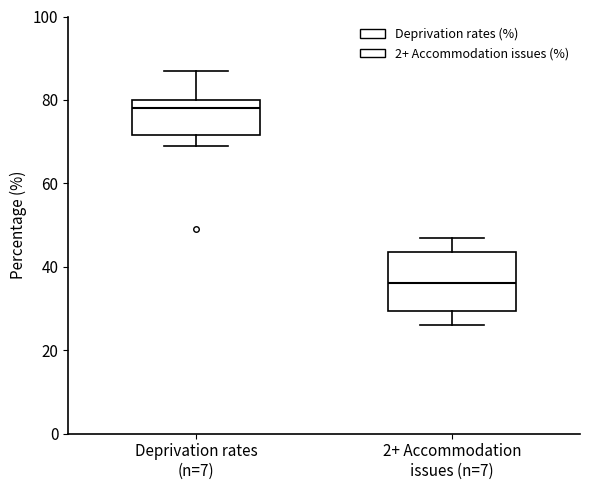

Which box's median line is the lowest?

2+ Accommodation issues (n=7)